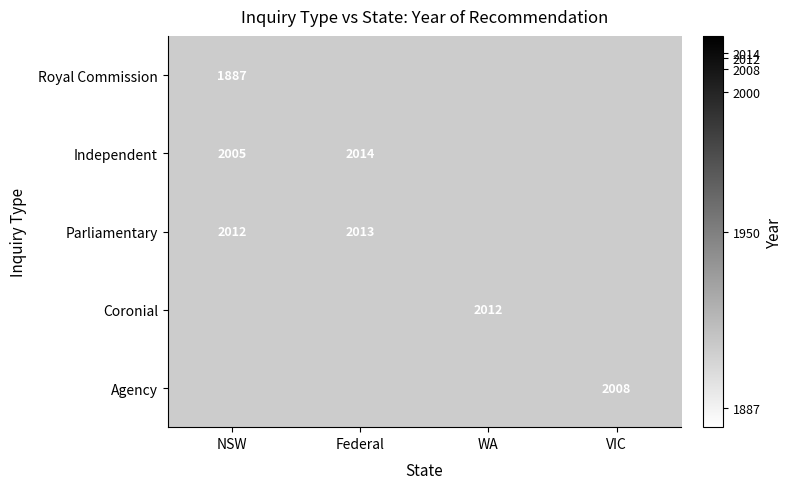

What is the difference between the Independent values at Federal and NSW?

9